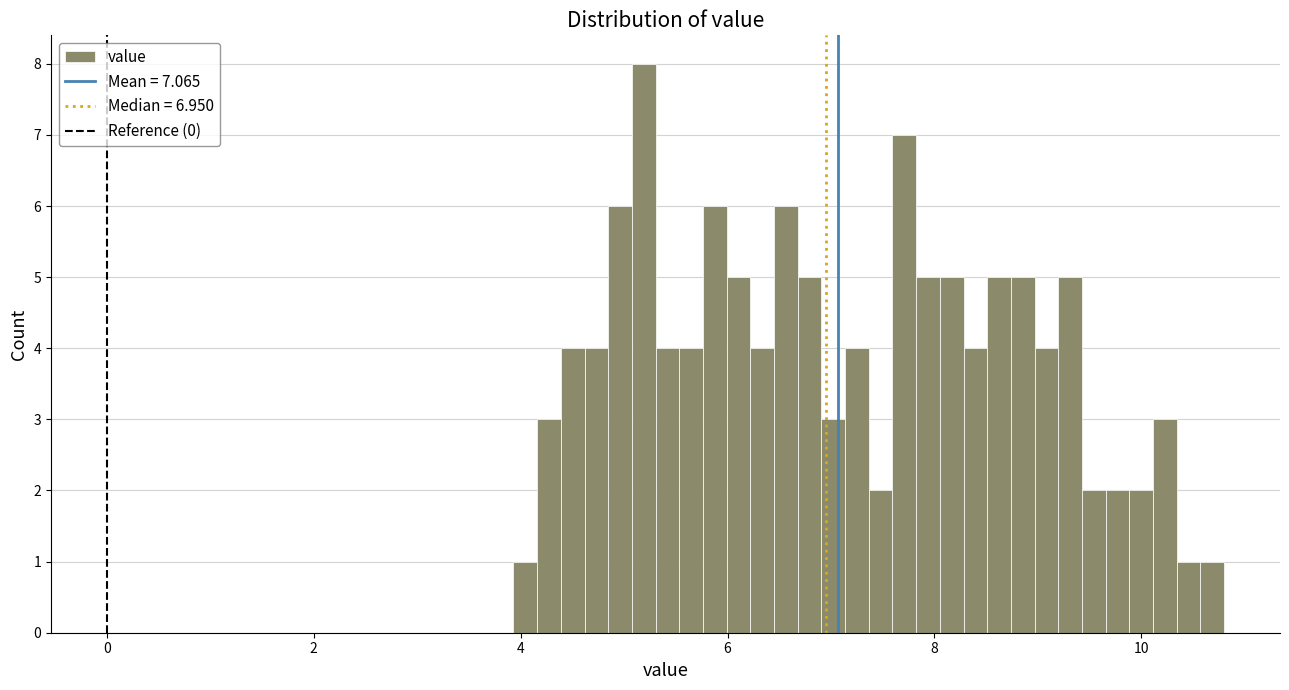

Around what value on the x-axis is the tallest bar? Give the approximate position of its centre, as read against the axis.

5.2